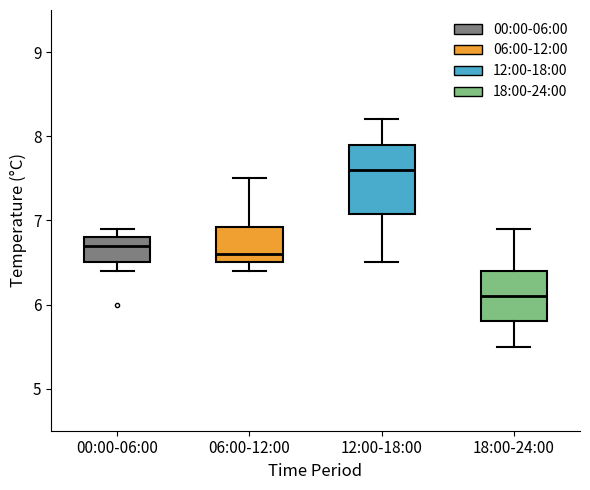

Reading left to right, read every box against the y-axis: the position of its median line, the range the box covers, and the ends of its whiskers. The values are not printed on the chart, so give them approximately, as read against the axis.

00:00-06:00: median 6.7, box 6.5 to 6.8, whiskers 6.4 to 6.9
06:00-12:00: median 6.6, box 6.5 to 6.9, whiskers 6.4 to 7.5
12:00-18:00: median 7.6, box 7.1 to 7.9, whiskers 6.5 to 8.2
18:00-24:00: median 6.1, box 5.8 to 6.4, whiskers 5.5 to 6.9